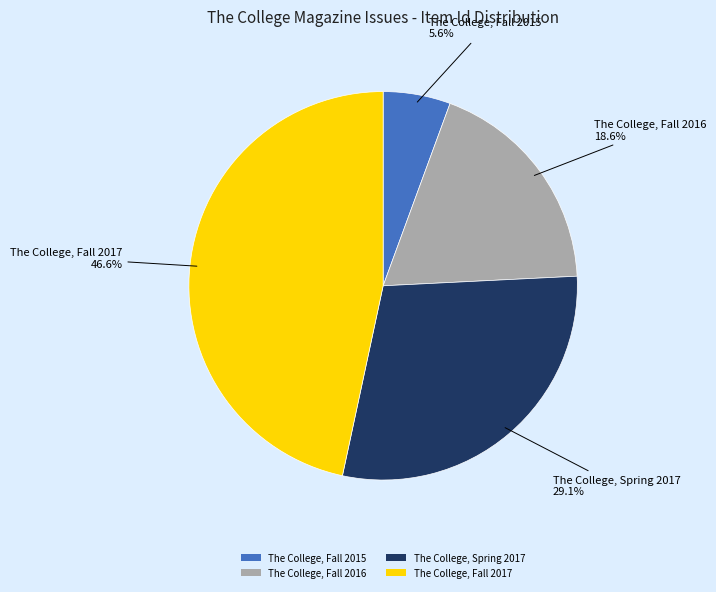

Rank the categories by value from highest to lowest.

The College, Fall 2017, The College, Spring 2017, The College, Fall 2016, The College, Fall 2015